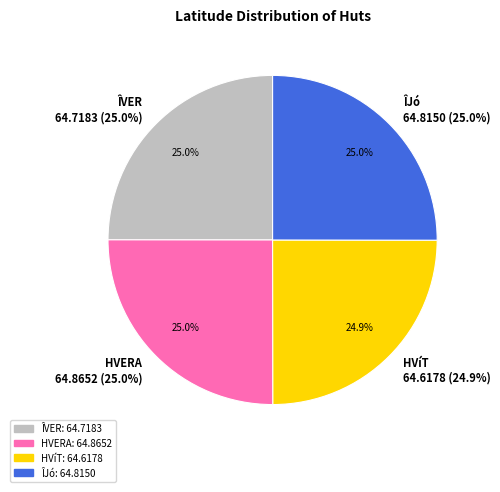

To the nearest percent, what is the combined percentage of HVíT and ÎVER?

50%